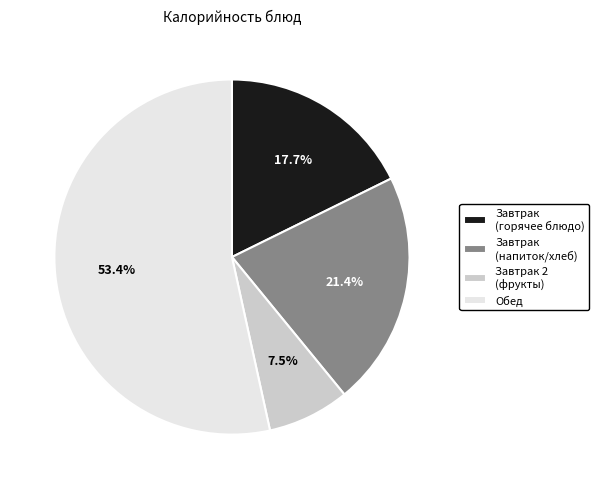

Is Обед the majority of the pie?

Yes